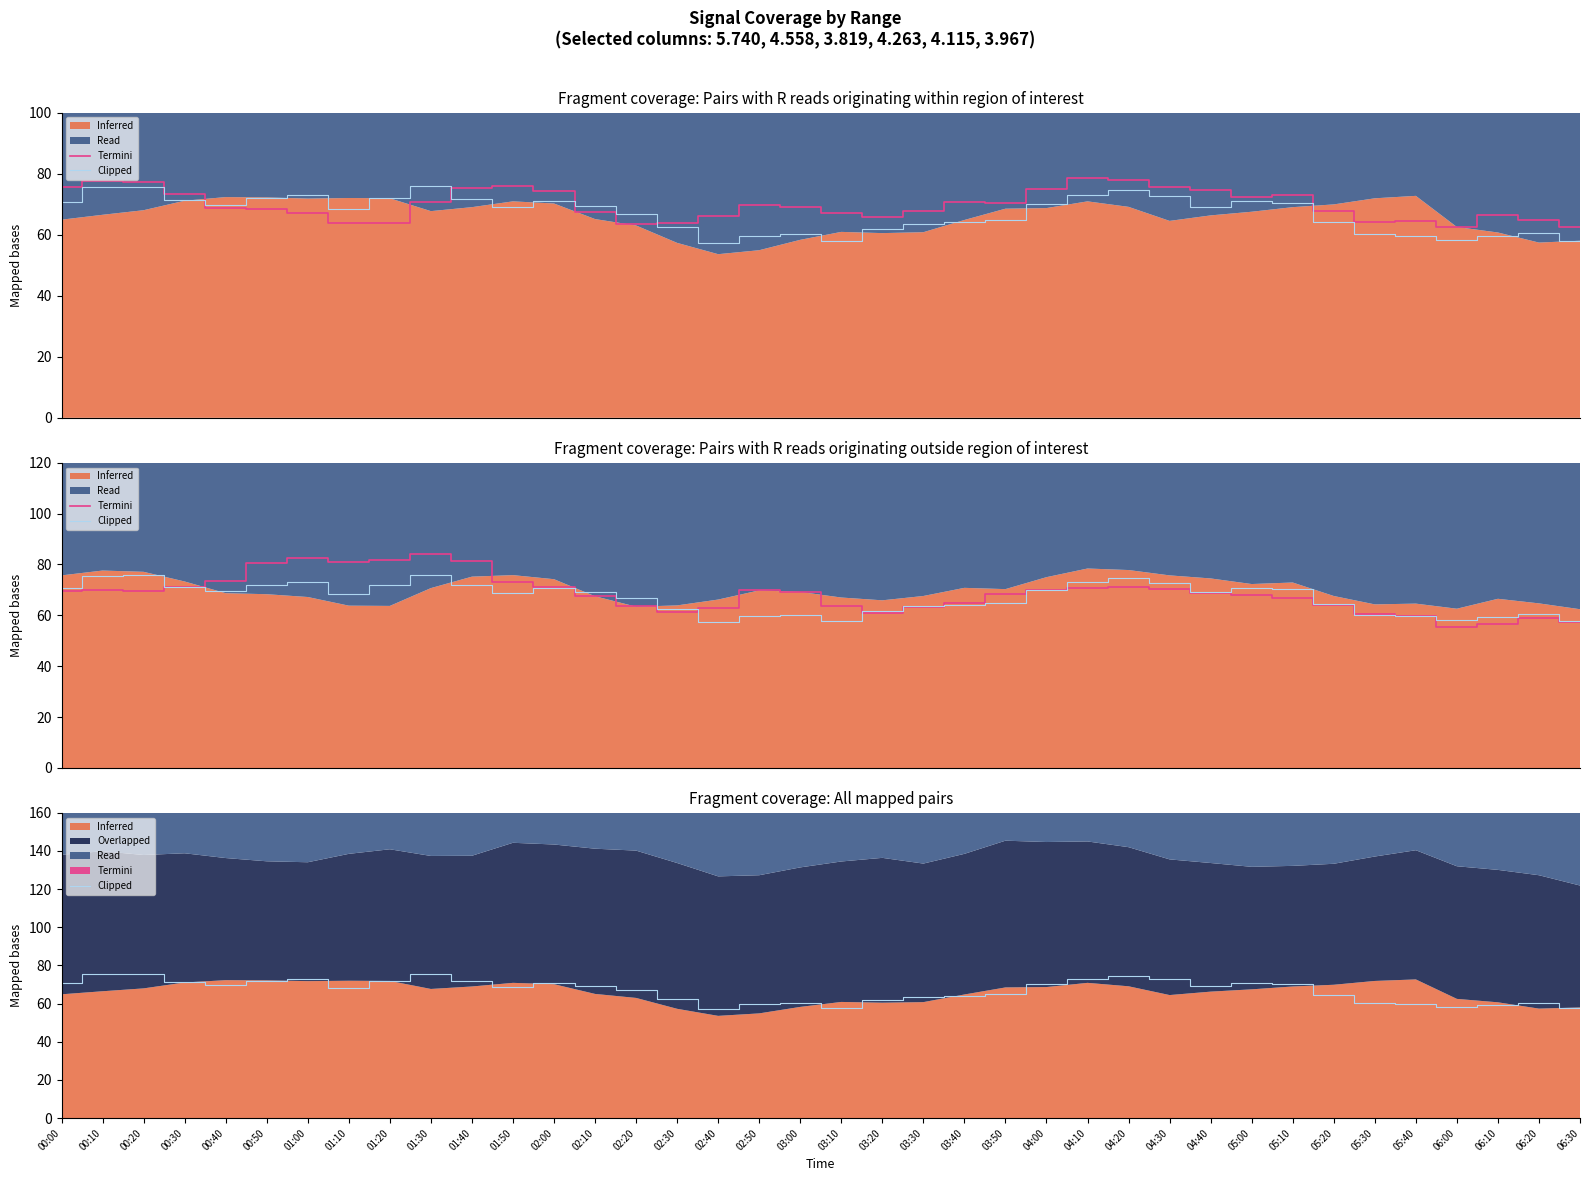

Reading right to left, what are all the values shown in this chart?

Termini: 57.5	58.8	56.5	55.3	59.7	60.7	63.9	67.0	68.0	68.9	70.4	71.1	70.9	70.0	68.3	64.8	63.1	61.0	63.6	69.1	69.8	62.9	61.3	63.7	67.7	71.1	73.1	81.4	84.2	81.7	81.0	82.4	80.5	73.6	71.1	69.4	69.8	69.4
Clipped: 57.9	60.5	59.4	58.1	59.6	60.1	64.3	70.2	70.9	69.0	72.7	74.7	73.1	70.1	64.9	64.1	63.6	61.7	57.8	60.2	59.7	57.4	62.4	66.9	69.3	70.9	68.9	71.8	75.8	72.1	68.4	73.1	72.1	69.7	71.2	75.7	75.6	70.8